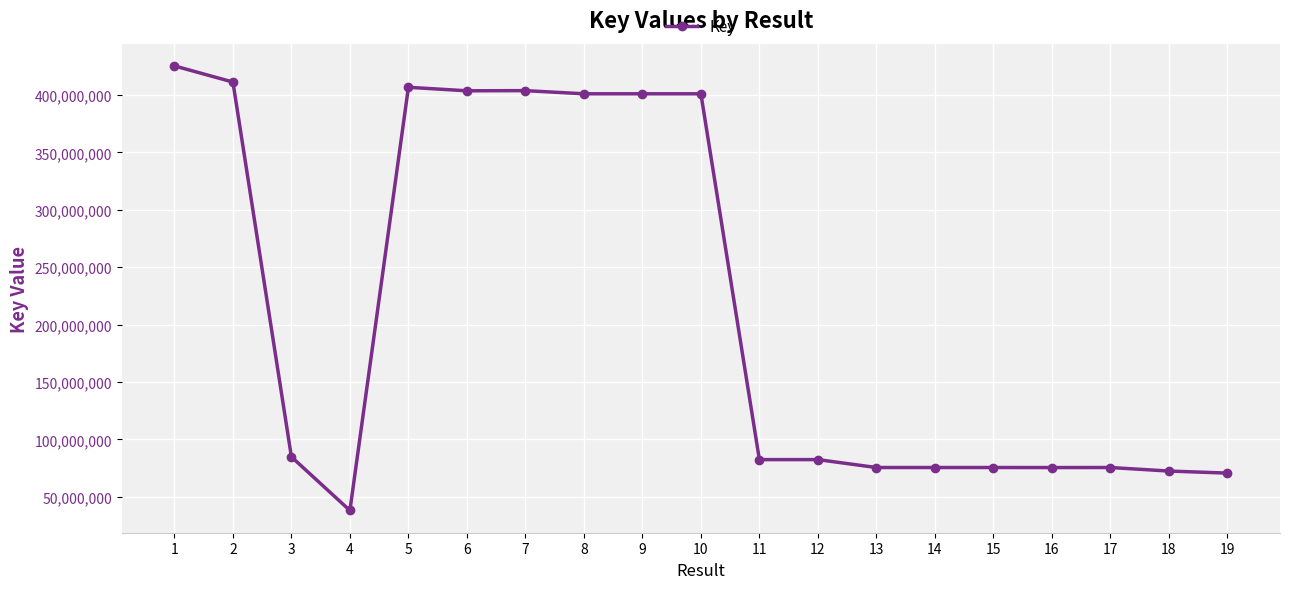

What is the ratio of the value at 3 to the value at 18?

1.2